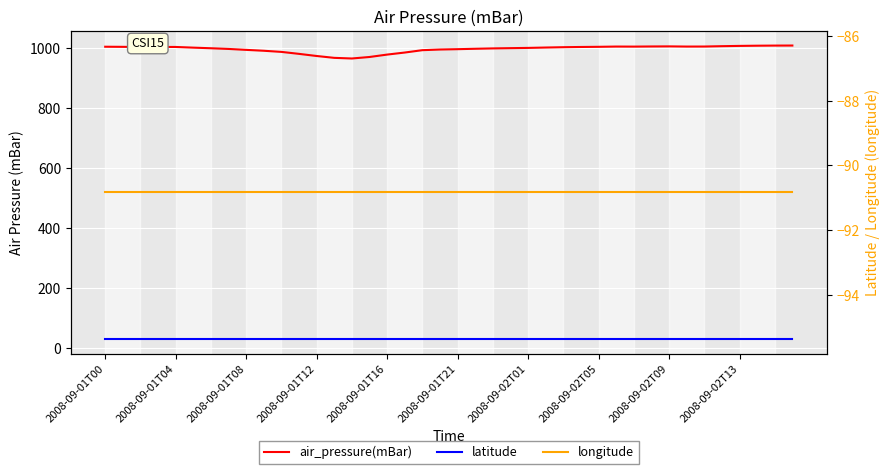

Is the value of longitude at 2008-09-01T16 greater than the value of air_pressure(mBar) at 2008-09-02T09?

No